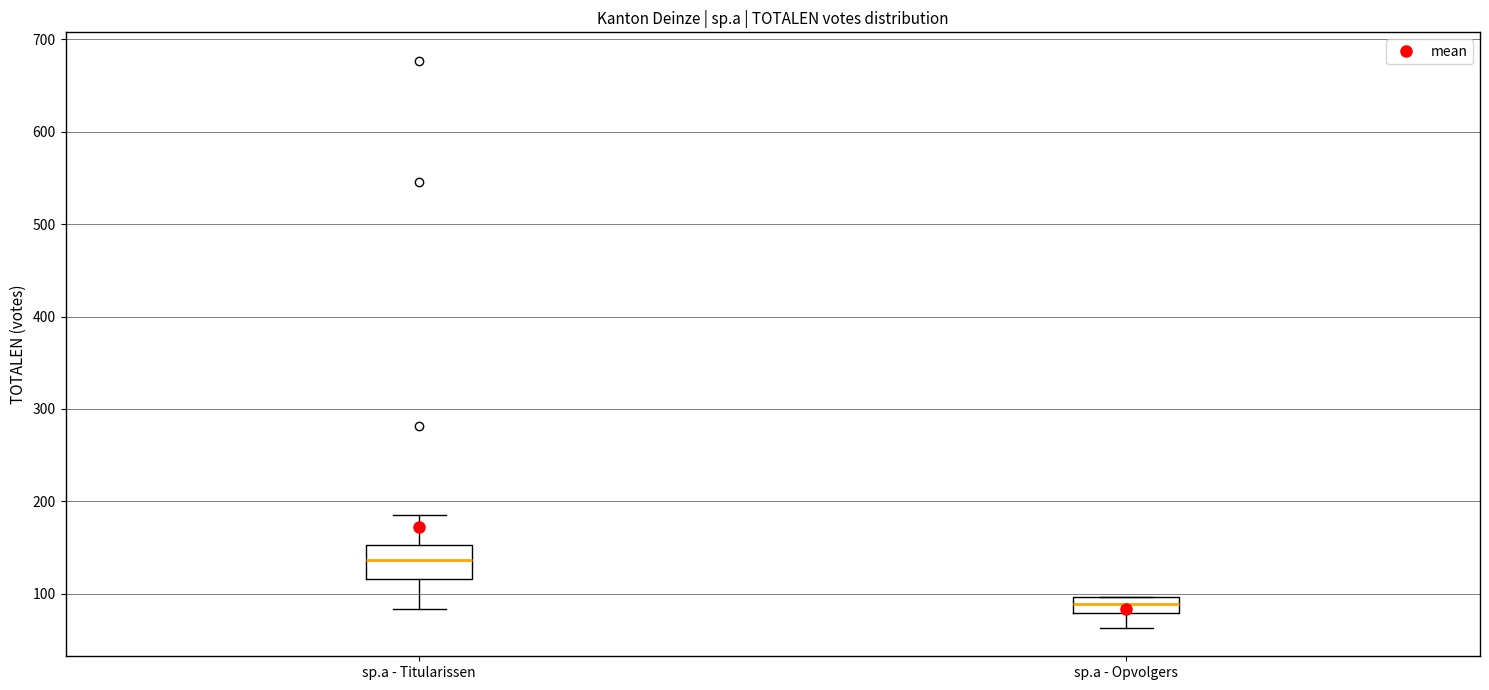

Which box is the tallest, from its lower edge to its upper edge?

sp.a - Titularissen